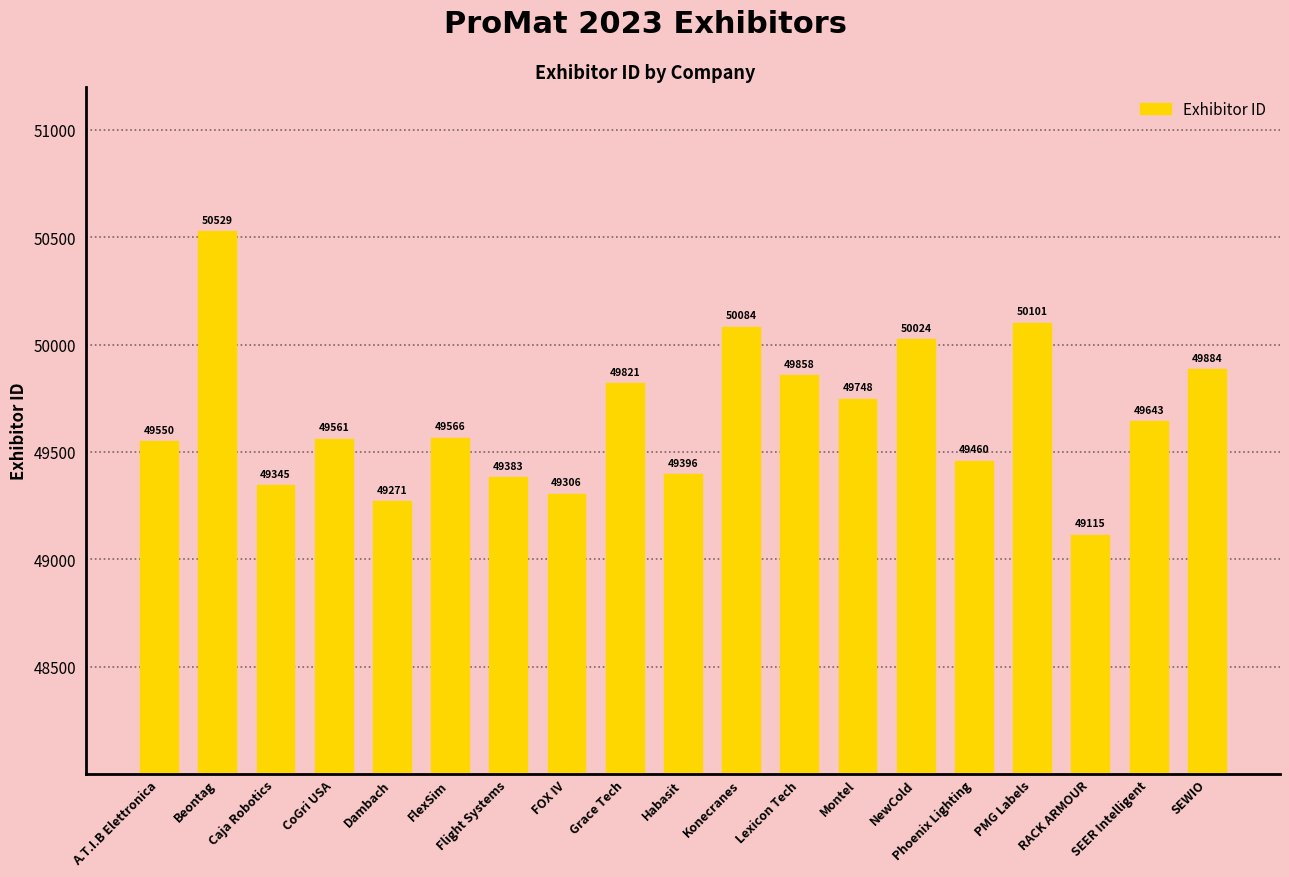

List the labels in order of value, largest first.

Beontag, PMG Labels, Konecranes, NewCold, SEWIO, Lexicon Tech, Grace Tech, Montel, SEER Intelligent, FlexSim, CoGri USA, A.T.I.B Elettronica, Phoenix Lighting, Habasit, Flight Systems, Caja Robotics, FOX IV, Dambach, RACK ARMOUR